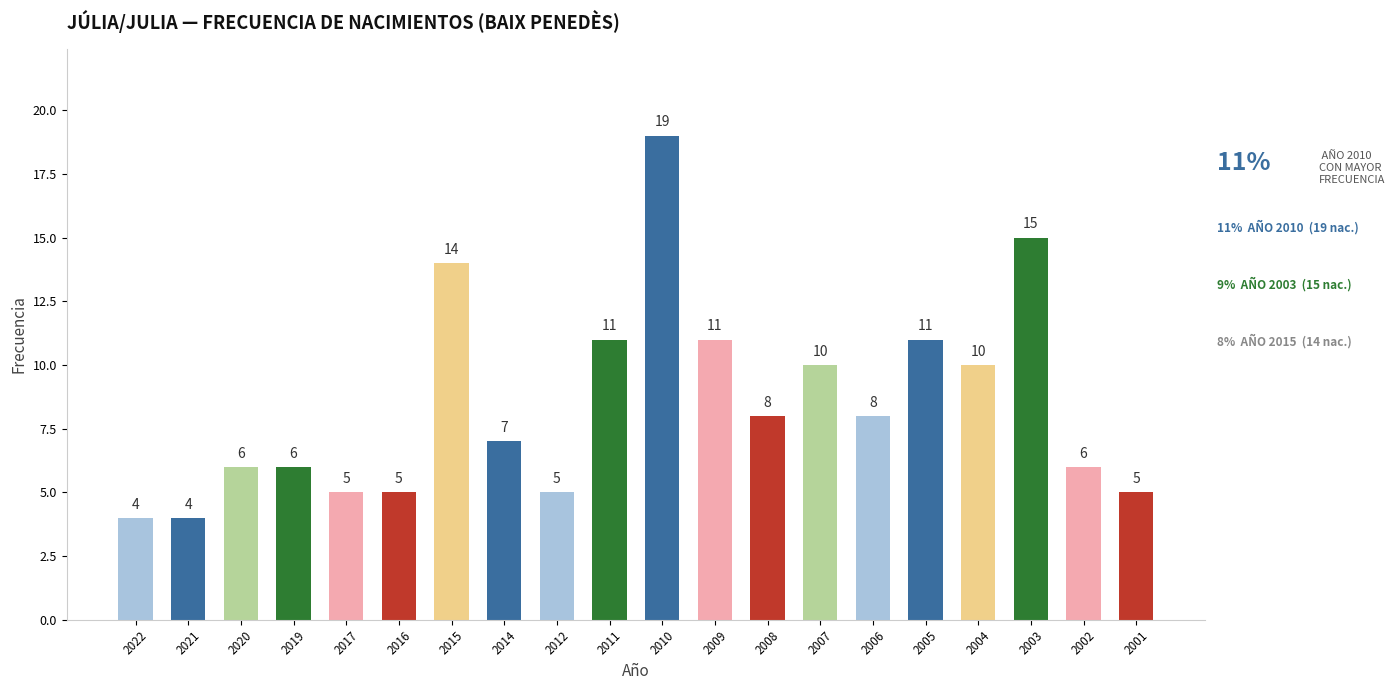

Reading left to right, list all the values displayed in this chart.

2022=4	2021=4	2020=6	2019=6	2017=5	2016=5	2015=14	2014=7	2012=5	2011=11	2010=19	2009=11	2008=8	2007=10	2006=8	2005=11	2004=10	2003=15	2002=6	2001=5